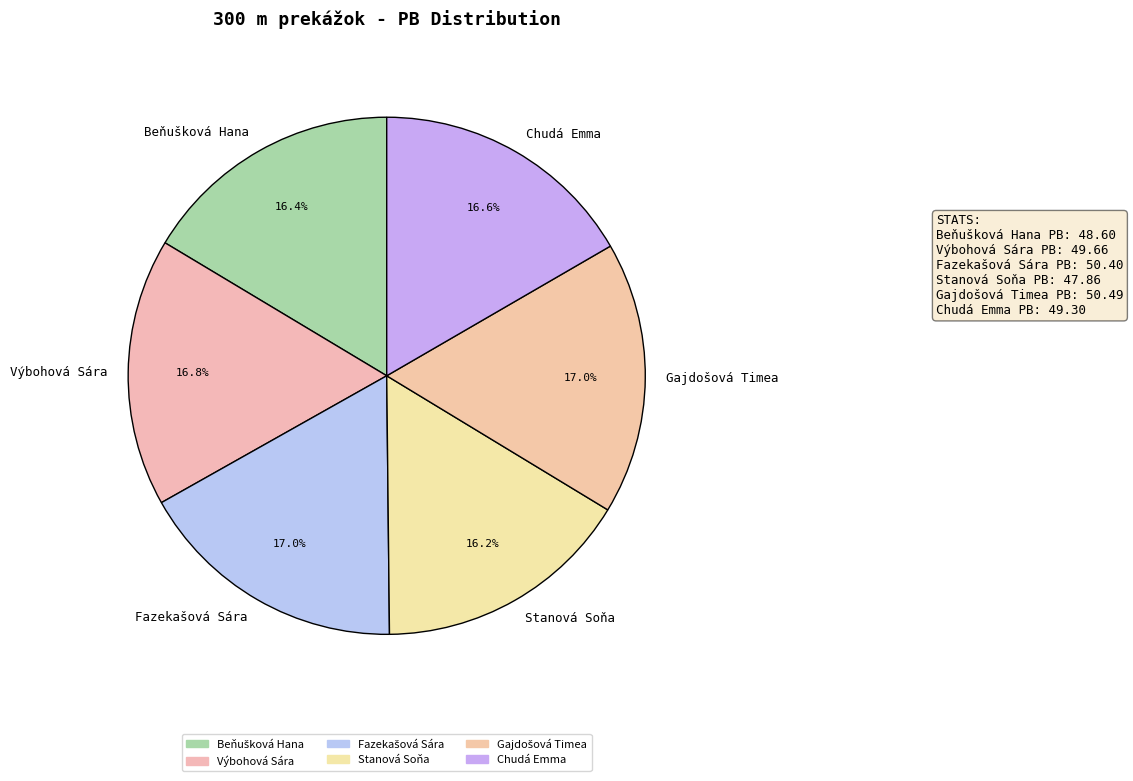

Is there any slice that represents more than half of the pie?

No